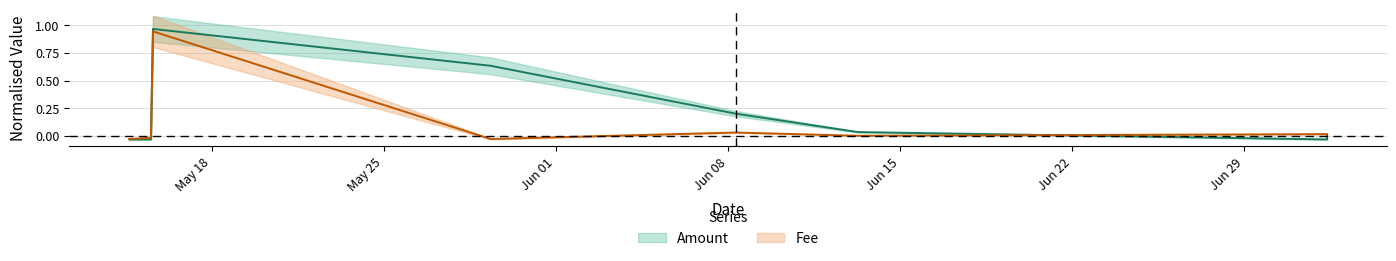

Where is Fee nearest to the value 0?

2020-06-13 06:36:50